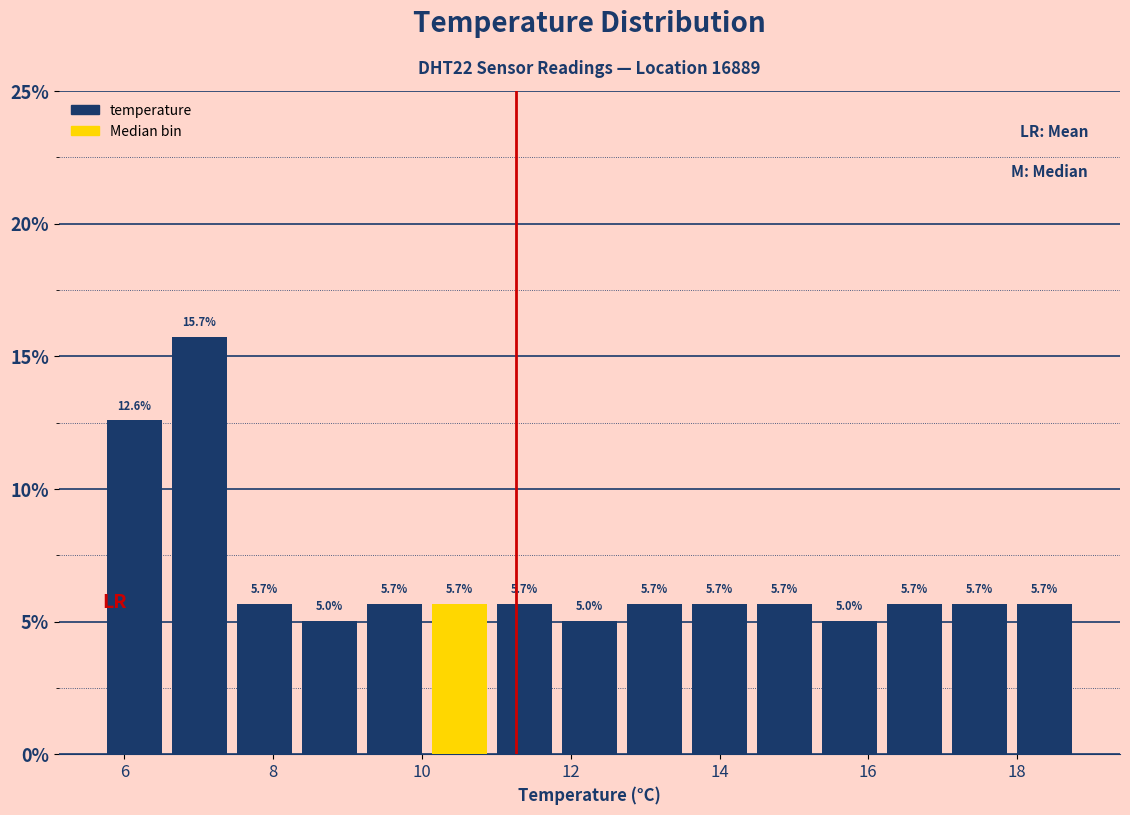

Reading left to right, list every bar in this chart as the range it spans on the x-axis followed by its height. The bar edges are not printed on the chart, so give them approximately, as read against the axis.

5.8 to 6.6: 12.6
6.6 to 7.4: 15.7
7.4 to 8.4: 5.7
8.4 to 9.2: 5.0
9.2 to 10.0: 5.7
10.0 to 11.0: 5.7
11.0 to 11.8: 5.7
11.8 to 12.6: 5.0
12.6 to 13.6: 5.7
13.6 to 14.4: 5.7
14.4 to 15.4: 5.7
15.4 to 16.2: 5.0
16.2 to 17.0: 5.7
17.0 to 18.0: 5.7
18.0 to 18.8: 5.7